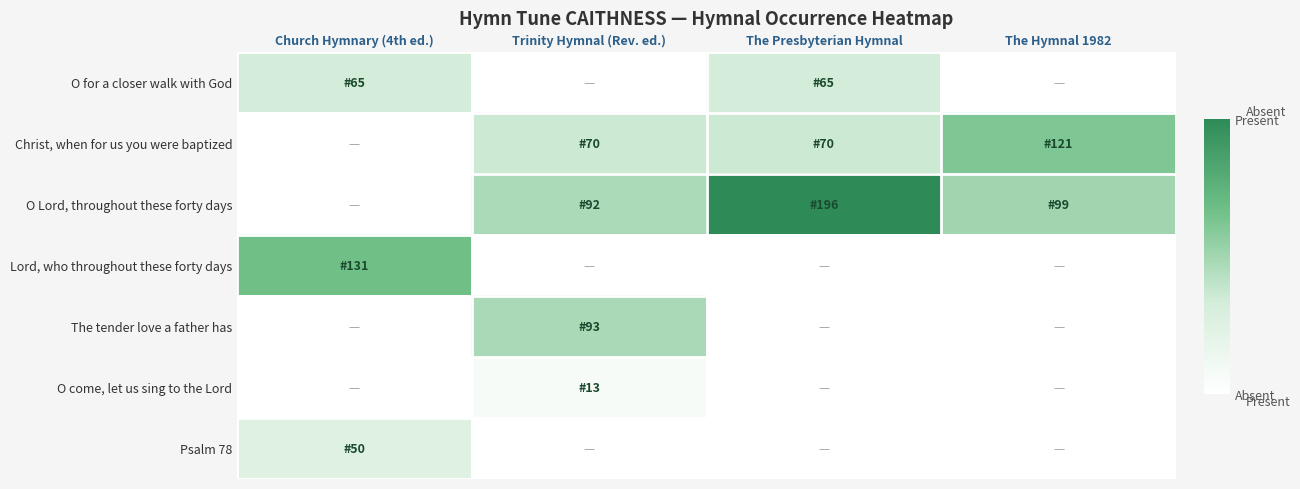

At The Presbyterian Hymnal, list the series in order from smallest to largest.

Lord, who throughout these forty days, The tender love a father has, O come, let us sing to the Lord, Psalm 78, O for a closer walk with God, Christ, when for us you were baptized, O Lord, throughout these forty days